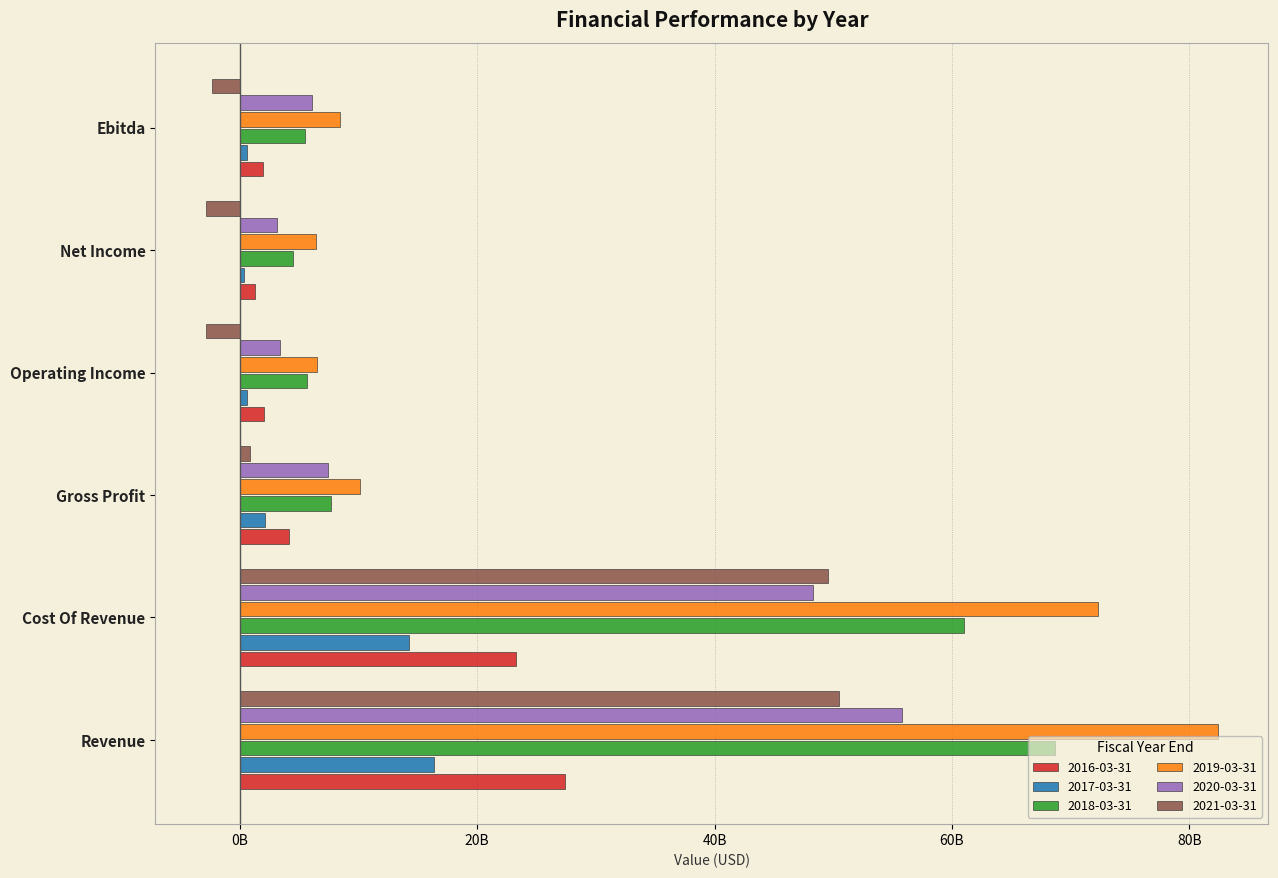

List the series in order of their peak value, highest first.

2019-03-31, 2018-03-31, 2020-03-31, 2021-03-31, 2016-03-31, 2017-03-31